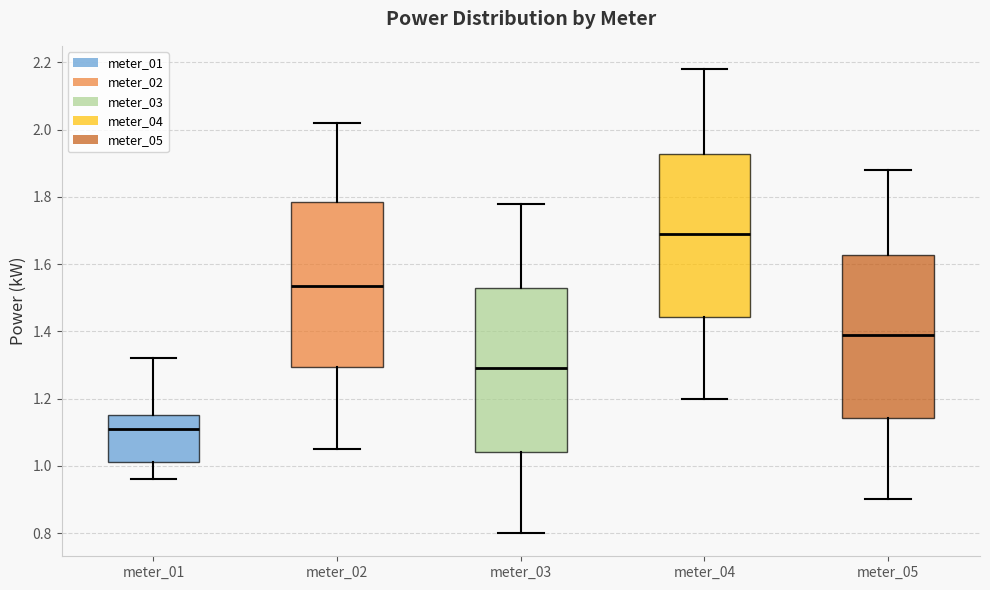

Reading left to right, transcribe this box plot: for each box, give where its median line is, the range the box spans, and where its two whiskers end, as read against the y-axis. The values are not printed on the chart, so give them approximately, as read against the axis.

meter_01: median 1.12, box 1.02 to 1.16, whiskers 0.96 to 1.32
meter_02: median 1.54, box 1.30 to 1.78, whiskers 1.06 to 2.02
meter_03: median 1.30, box 1.04 to 1.52, whiskers 0.80 to 1.78
meter_04: median 1.70, box 1.44 to 1.92, whiskers 1.20 to 2.18
meter_05: median 1.40, box 1.14 to 1.62, whiskers 0.90 to 1.88